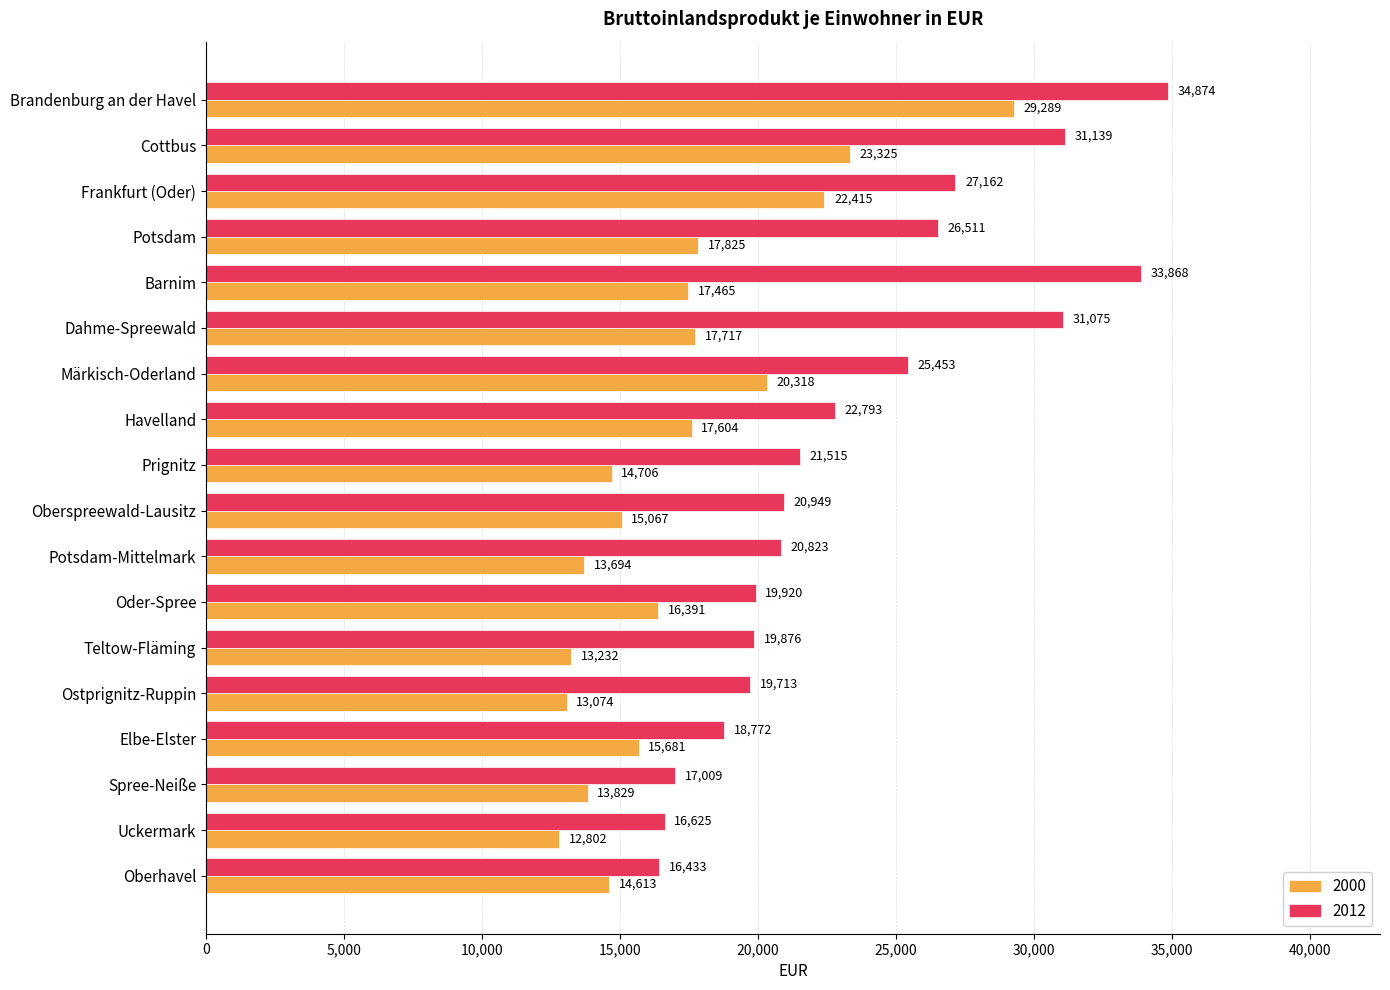

Which series has the largest range (max minus min)?

2012